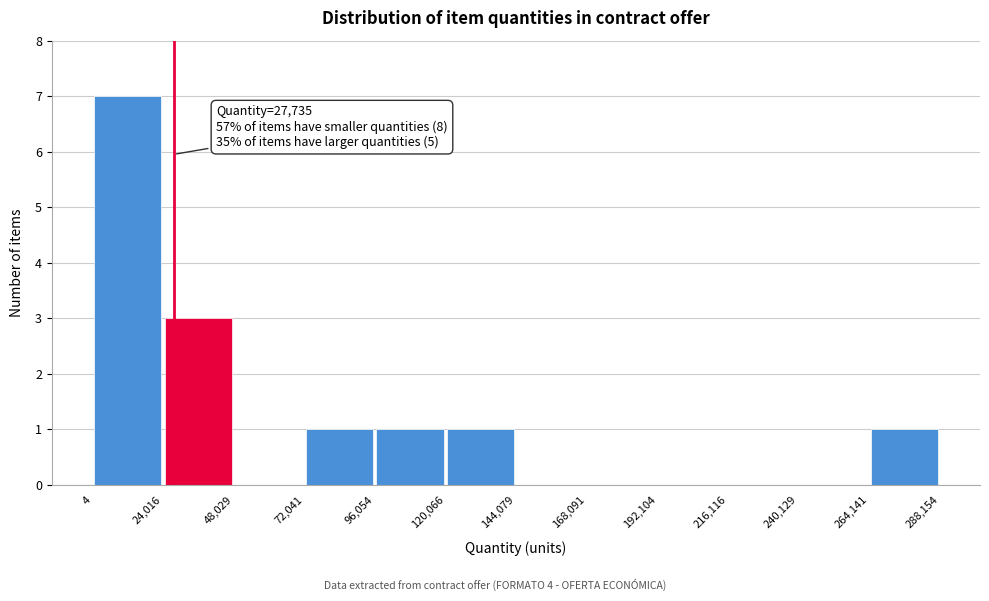

Over which range of the x-axis is the bar tallest?

4 to 24,016